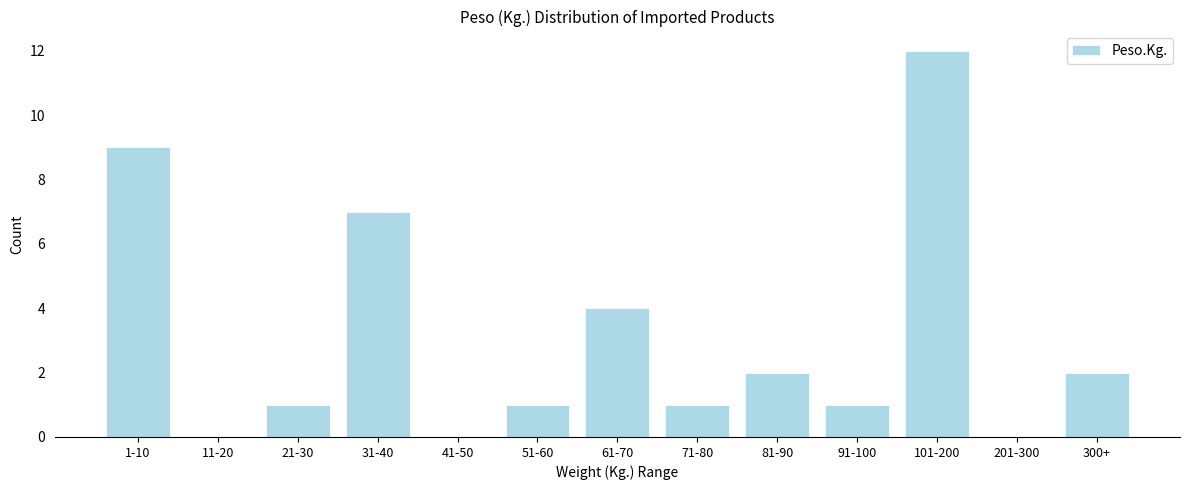

Reading left to right, what are all the values shown in this chart?

1-10=9	11-20=0	21-30=1	31-40=7	41-50=0	51-60=1	61-70=4	71-80=1	81-90=2	91-100=1	101-200=12	201-300=0	300+=2